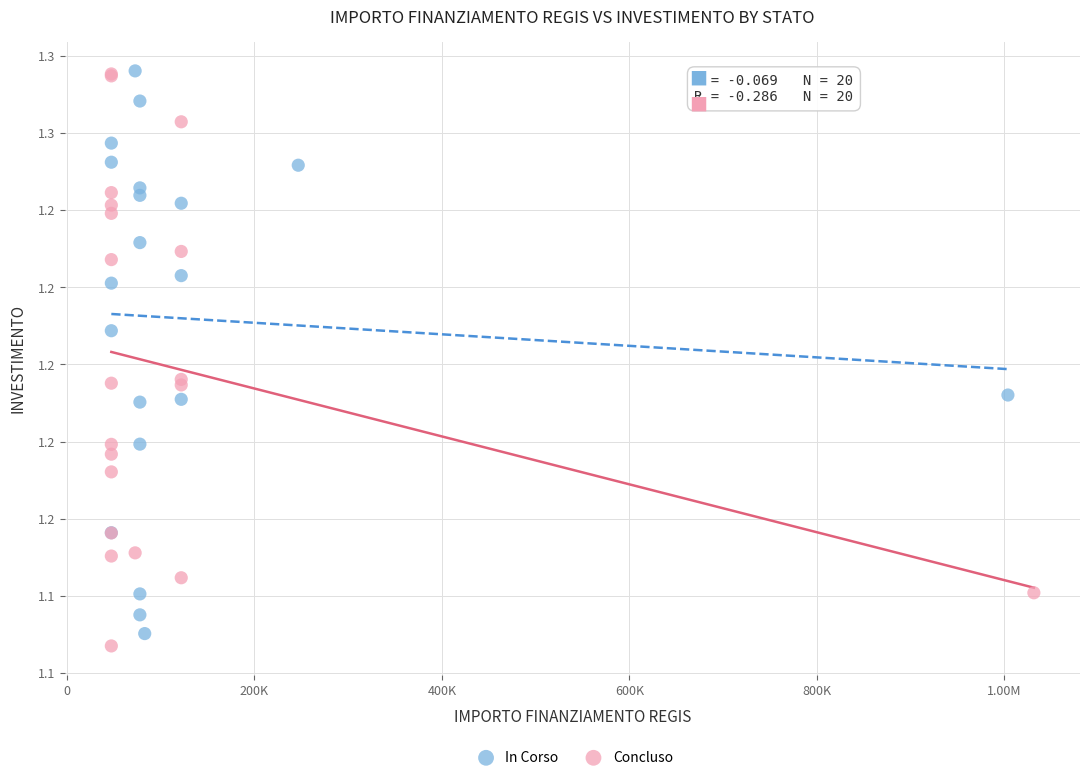

What are all the series names shown in the legend?

In Corso, Concluso